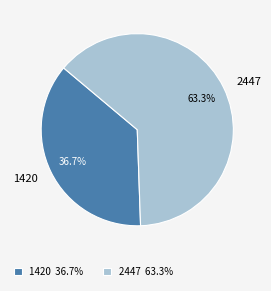

Rank the categories by value from highest to lowest.

2447, 1420